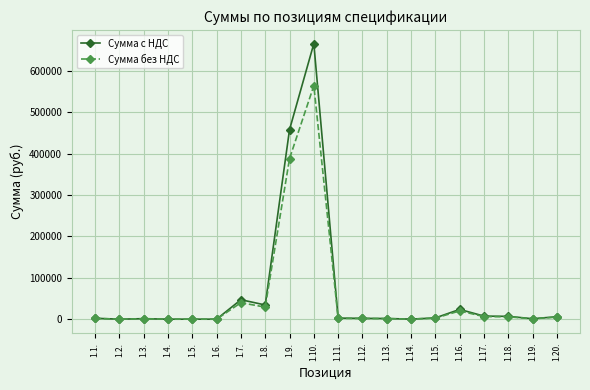

List the series in order of their peak value, highest first.

Сумма с НДС, Сумма без НДС